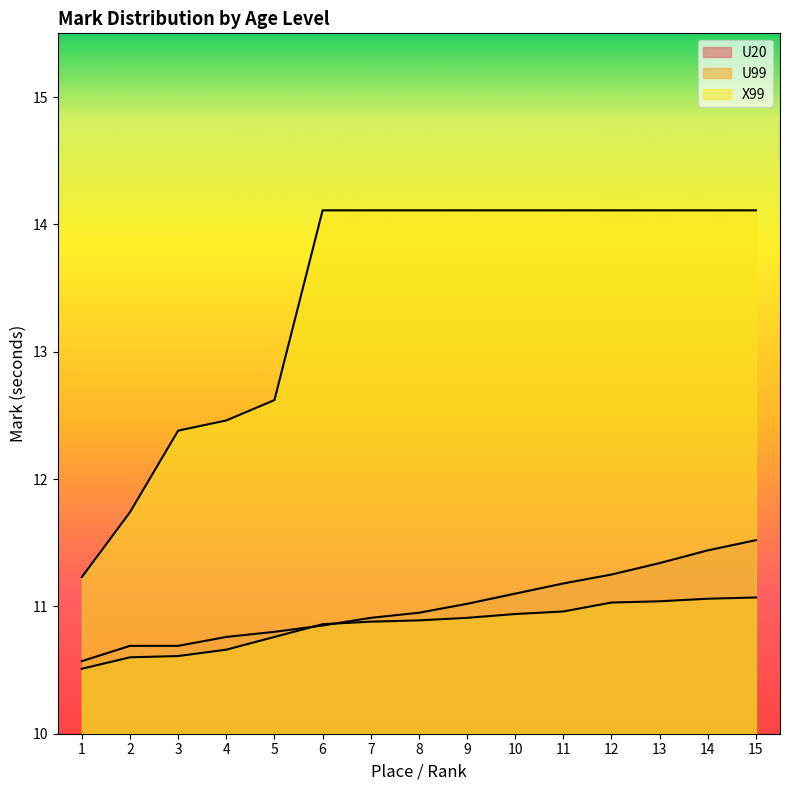

The U99 series shows 19.5 at 15. True or false?

False